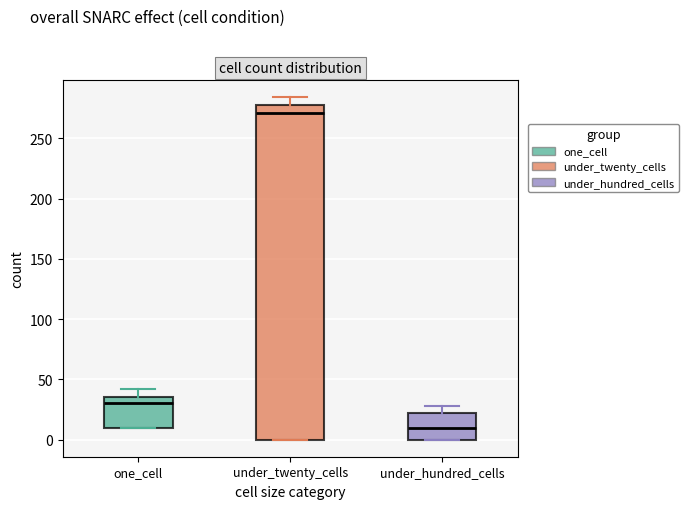

Reading left to right, transcribe this box plot: for each box, give where its median line is, the range the box spans, and where its two whiskers end, as read against the y-axis. The values are not printed on the chart, so give them approximately, as read against the axis.

one_cell: median 30, box 10 to 35, whiskers 10 to 40
under_twenty_cells: median 270, box 0 to 280, whiskers 0 to 285
under_hundred_cells: median 10, box 0 to 20, whiskers 0 to 30